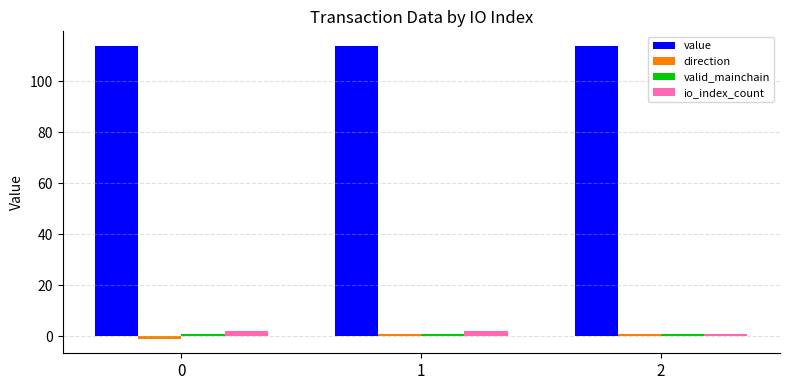

Which series has the largest total across all categories?

value